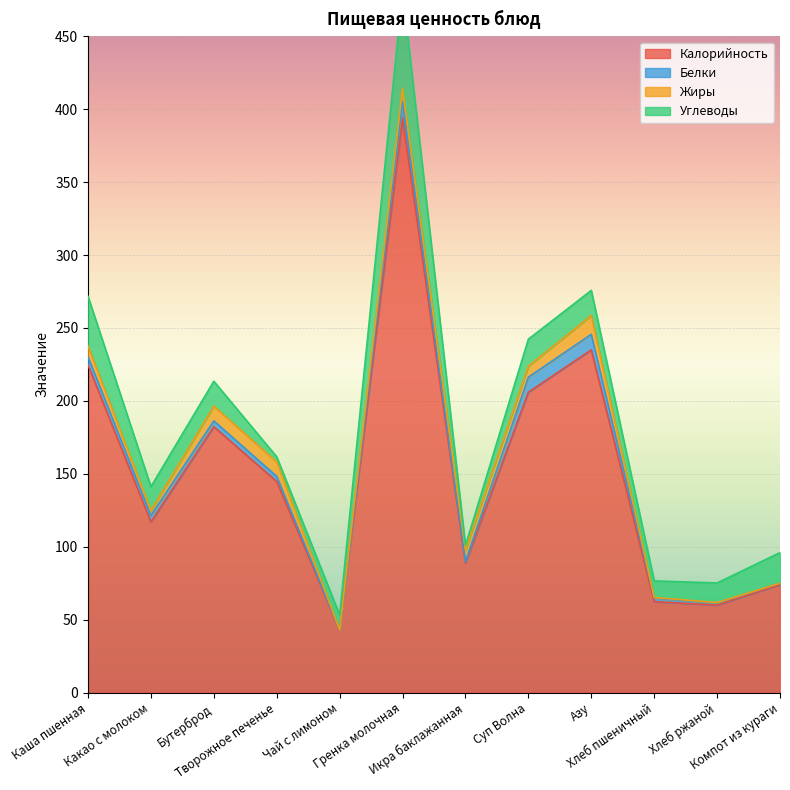

How many data points in Белки are less than 4?

6